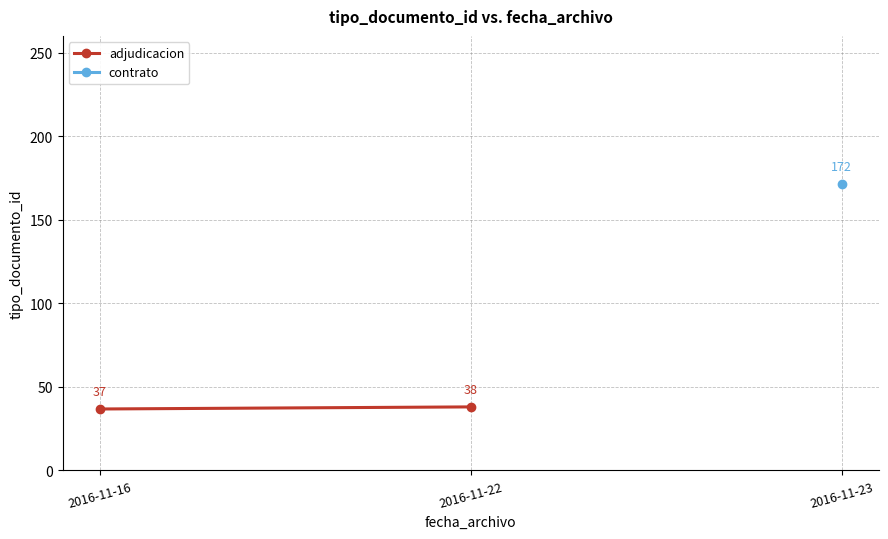

Rank the categories by adjudicacion value from lowest to highest.

2016-11-16, 2016-11-22, 2016-11-23